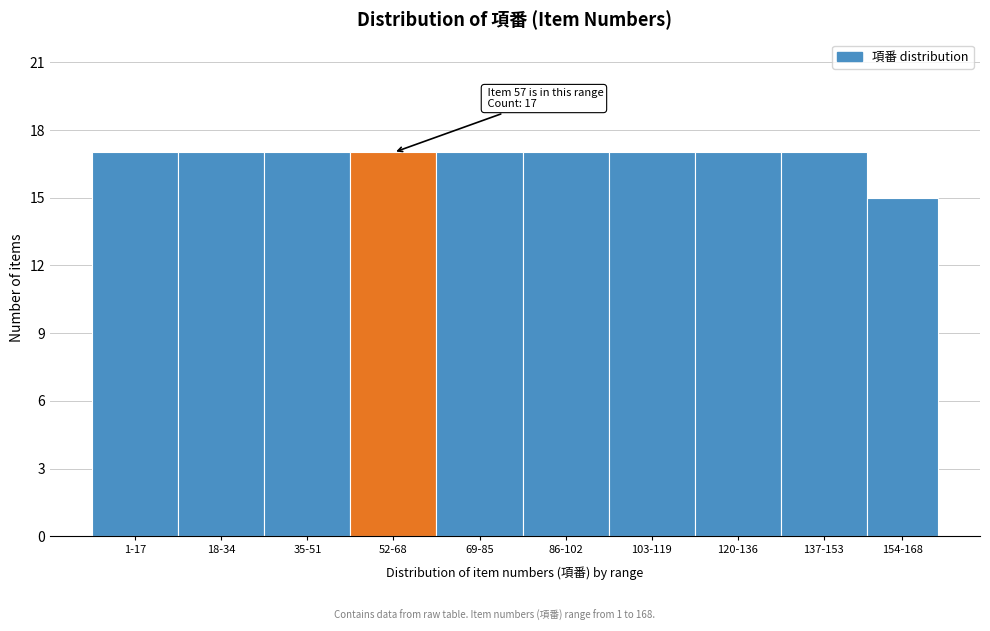

Reading right to left, extract all data points from this chart.

154-168=15	137-153=17	120-136=17	103-119=17	86-102=17	69-85=17	52-68=17	35-51=17	18-34=17	1-17=17